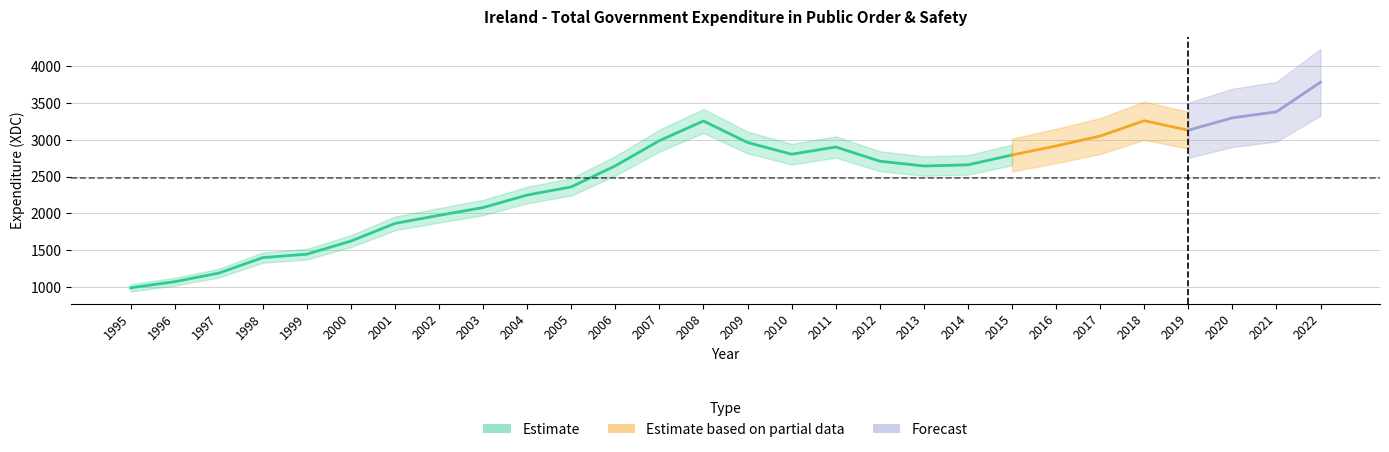

What is the smallest value displayed?

987.2